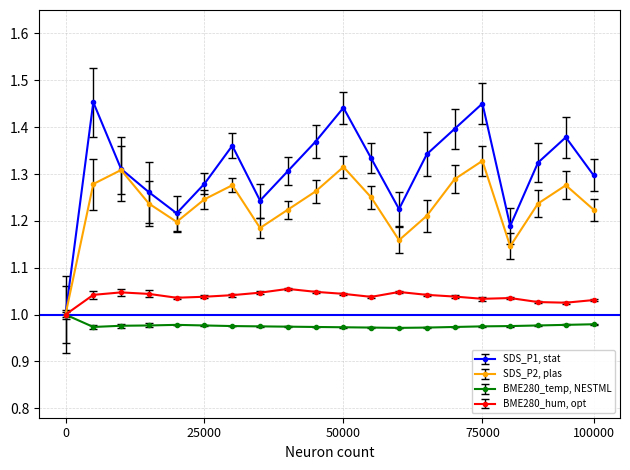

Which series has the largest range (max minus min)?

SDS_P1, stat